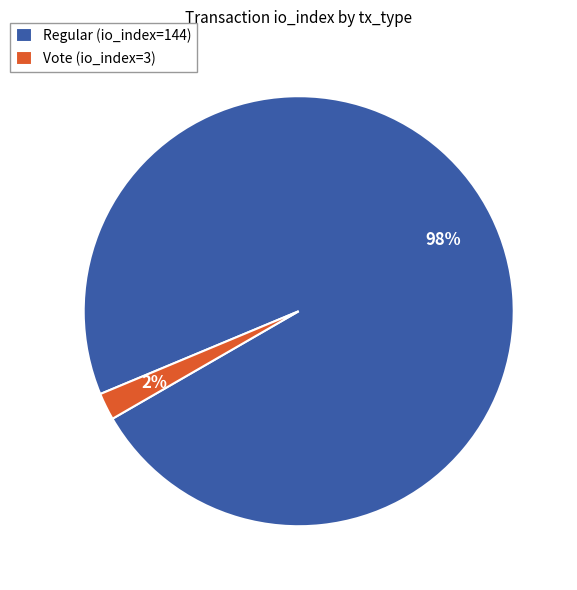

Combined, do Regular (io_index=144) and Vote (io_index=3) account for over 50%?

Yes